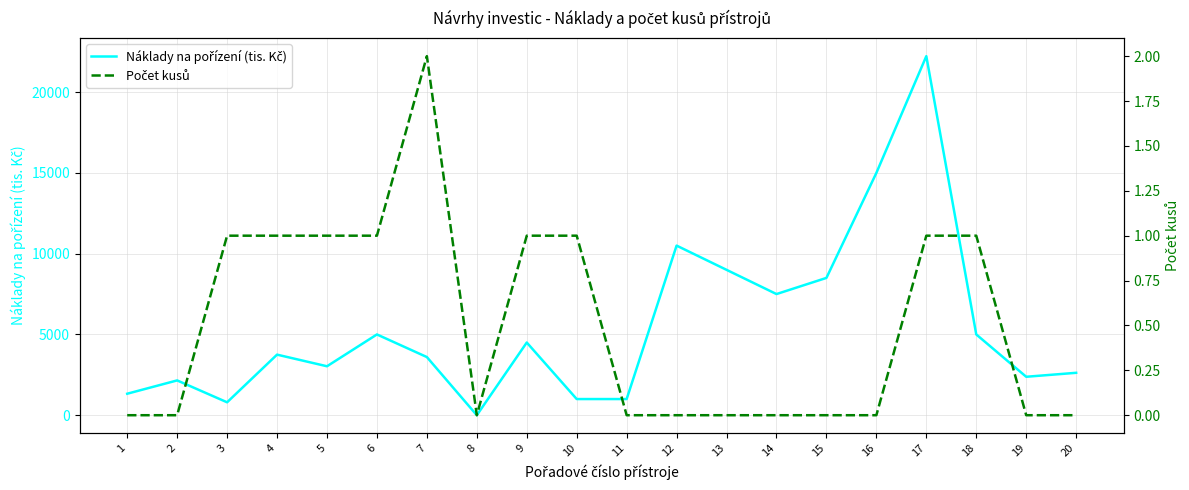

List the series in order of their overall mean, highest first.

Náklady na pořízení (tis. Kč), Počet kusů